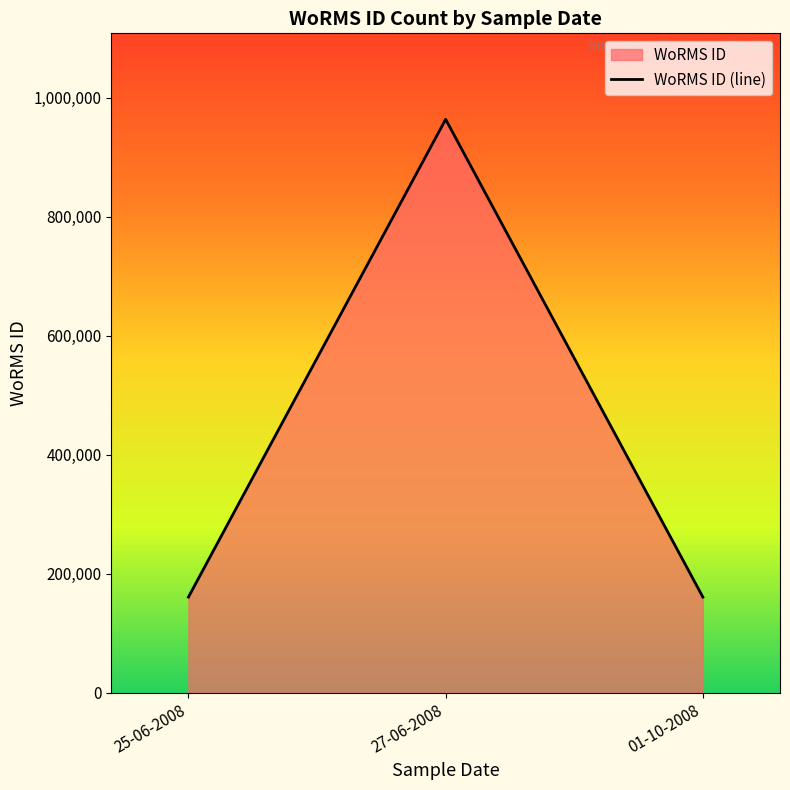

Rank the categories by value from lowest to highest.

25-06-2008, 01-10-2008, 27-06-2008